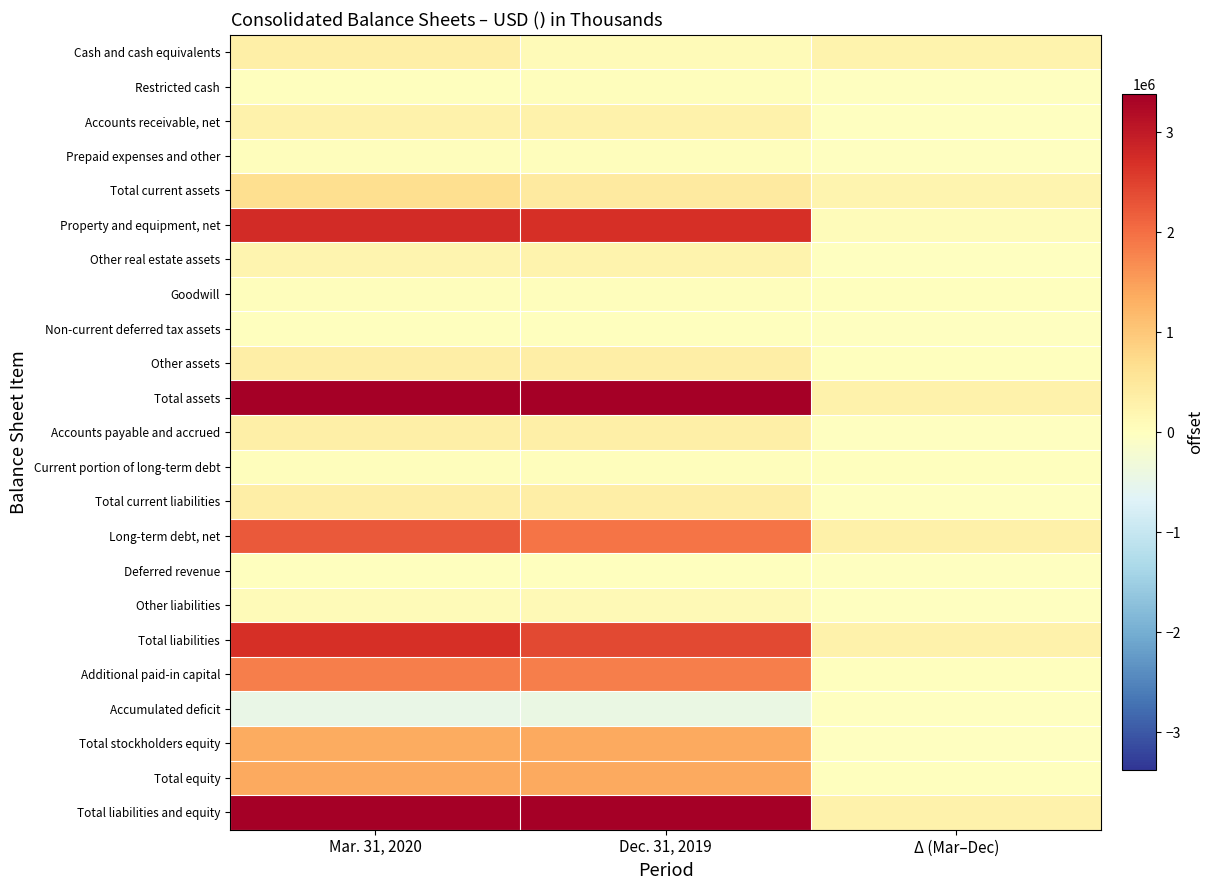

Reading right to left, list all the values displayed in this chart.

Cash and cash equivalents: Δ (Mar–Dec)=243371	Dec. 31, 2019=92120	Mar. 31, 2020=335491
Restricted cash: Δ (Mar–Dec)=-10123	Dec. 31, 2019=26973	Mar. 31, 2020=16850
Accounts receivable, net: Δ (Mar–Dec)=-8187	Dec. 31, 2019=280785	Mar. 31, 2020=272598
Prepaid expenses and other: Δ (Mar–Dec)=-545	Dec. 31, 2019=35507	Mar. 31, 2020=34962
Total current assets: Δ (Mar–Dec)=224516	Dec. 31, 2019=435385	Mar. 31, 2020=659901
Property and equipment, net: Δ (Mar–Dec)=58575	Dec. 31, 2019=2700107	Mar. 31, 2020=2758682
Other real estate assets: Δ (Mar–Dec)=-2946	Dec. 31, 2019=238637	Mar. 31, 2020=235691
Goodwill: Δ (Mar–Dec)=0	Dec. 31, 2019=50537	Mar. 31, 2020=50537
Non-current deferred tax assets: Δ (Mar–Dec)=-2395	Dec. 31, 2019=16058	Mar. 31, 2020=13663
Other assets: Δ (Mar–Dec)=9418	Dec. 31, 2019=350907	Mar. 31, 2020=360325
Total assets: Δ (Mar–Dec)=287168	Dec. 31, 2019=3791631	Mar. 31, 2020=4078799
Accounts payable and accrued: Δ (Mar–Dec)=-19097	Dec. 31, 2019=337462	Mar. 31, 2020=318365
Current portion of long-term debt: Δ (Mar–Dec)=3542	Dec. 31, 2019=31349	Mar. 31, 2020=34891
Total current liabilities: Δ (Mar–Dec)=-15555	Dec. 31, 2019=368811	Mar. 31, 2020=353256
Long-term debt, net: Δ (Mar–Dec)=308404	Dec. 31, 2019=1928023	Mar. 31, 2020=2236427
Deferred revenue: Δ (Mar–Dec)=-3408	Dec. 31, 2019=12469	Mar. 31, 2020=9061
Other liabilities: Δ (Mar–Dec)=-4200	Dec. 31, 2019=105579	Mar. 31, 2020=101379
Total liabilities: Δ (Mar–Dec)=285241	Dec. 31, 2019=2414882	Mar. 31, 2020=2700123
Additional paid-in capital: Δ (Mar–Dec)=1045	Dec. 31, 2019=1821810	Mar. 31, 2020=1822855
Accumulated deficit: Δ (Mar–Dec)=-22394	Dec. 31, 2019=-446252	Mar. 31, 2020=-468646
Total stockholders equity: Δ (Mar–Dec)=-21344	Dec. 31, 2019=1376749	Mar. 31, 2020=1355405
Total equity: Δ (Mar–Dec)=1927	Dec. 31, 2019=1376749	Mar. 31, 2020=1378676
Total liabilities and equity: Δ (Mar–Dec)=287168	Dec. 31, 2019=3791631	Mar. 31, 2020=4078799